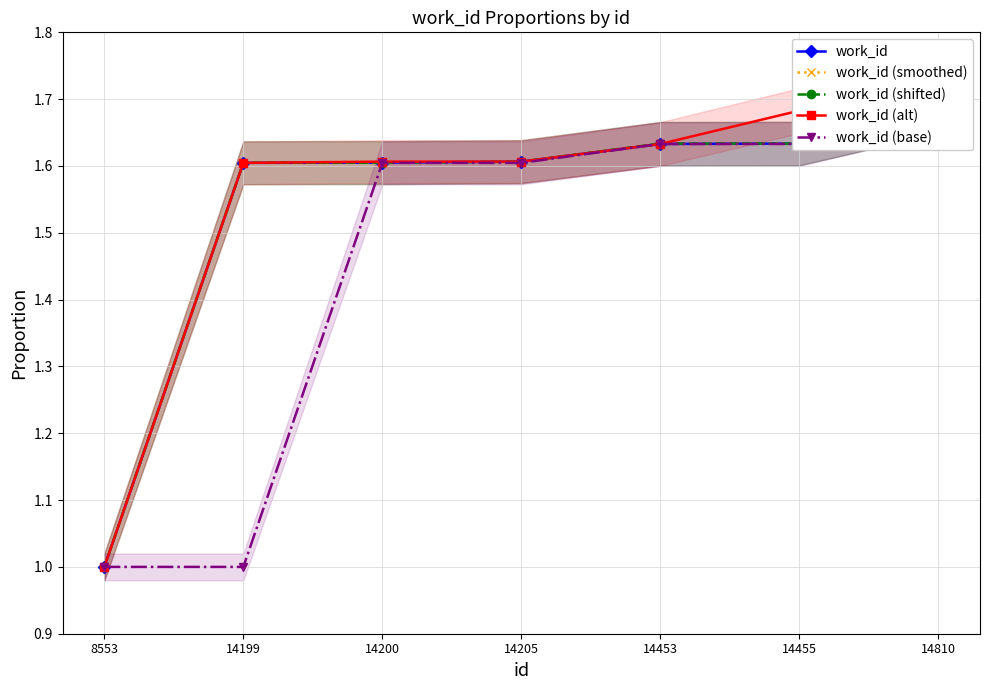

Between which two adjacent categories do work_id (shifted) and work_id (alt) first intersect?

14199 and 14200